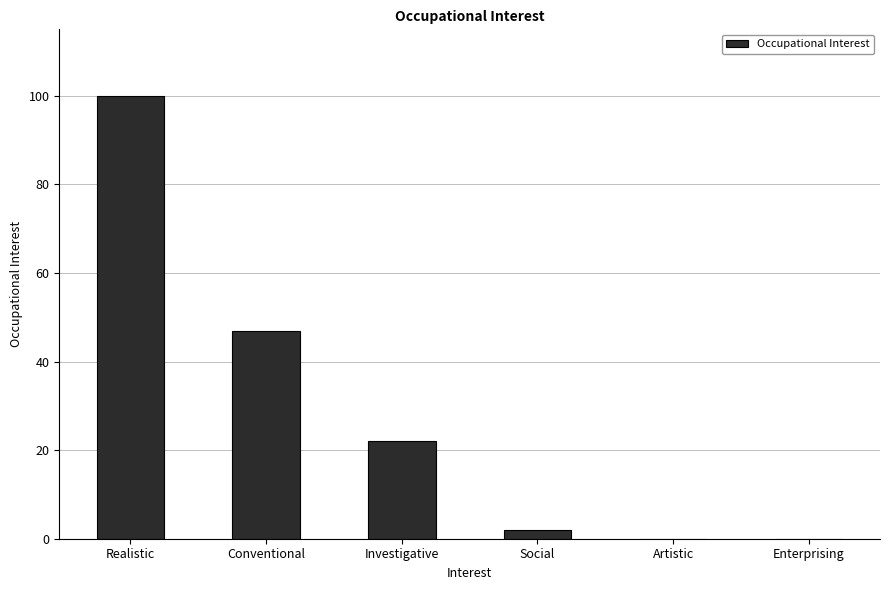

Is it true that the value at Investigative is 30?

False